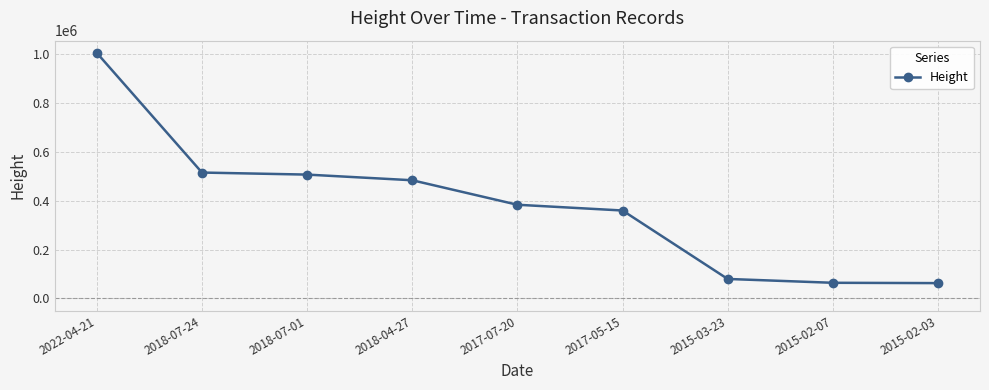

What is the difference between the second highest and second lowest values?

451448